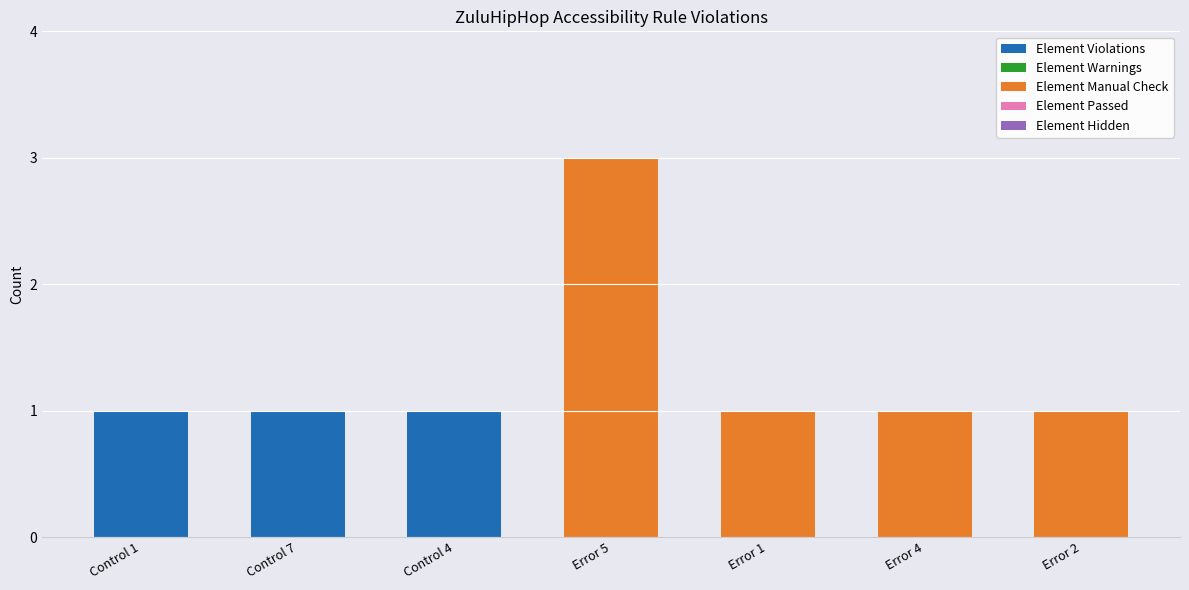

At which category is the sum across all series the highest?

Error 5